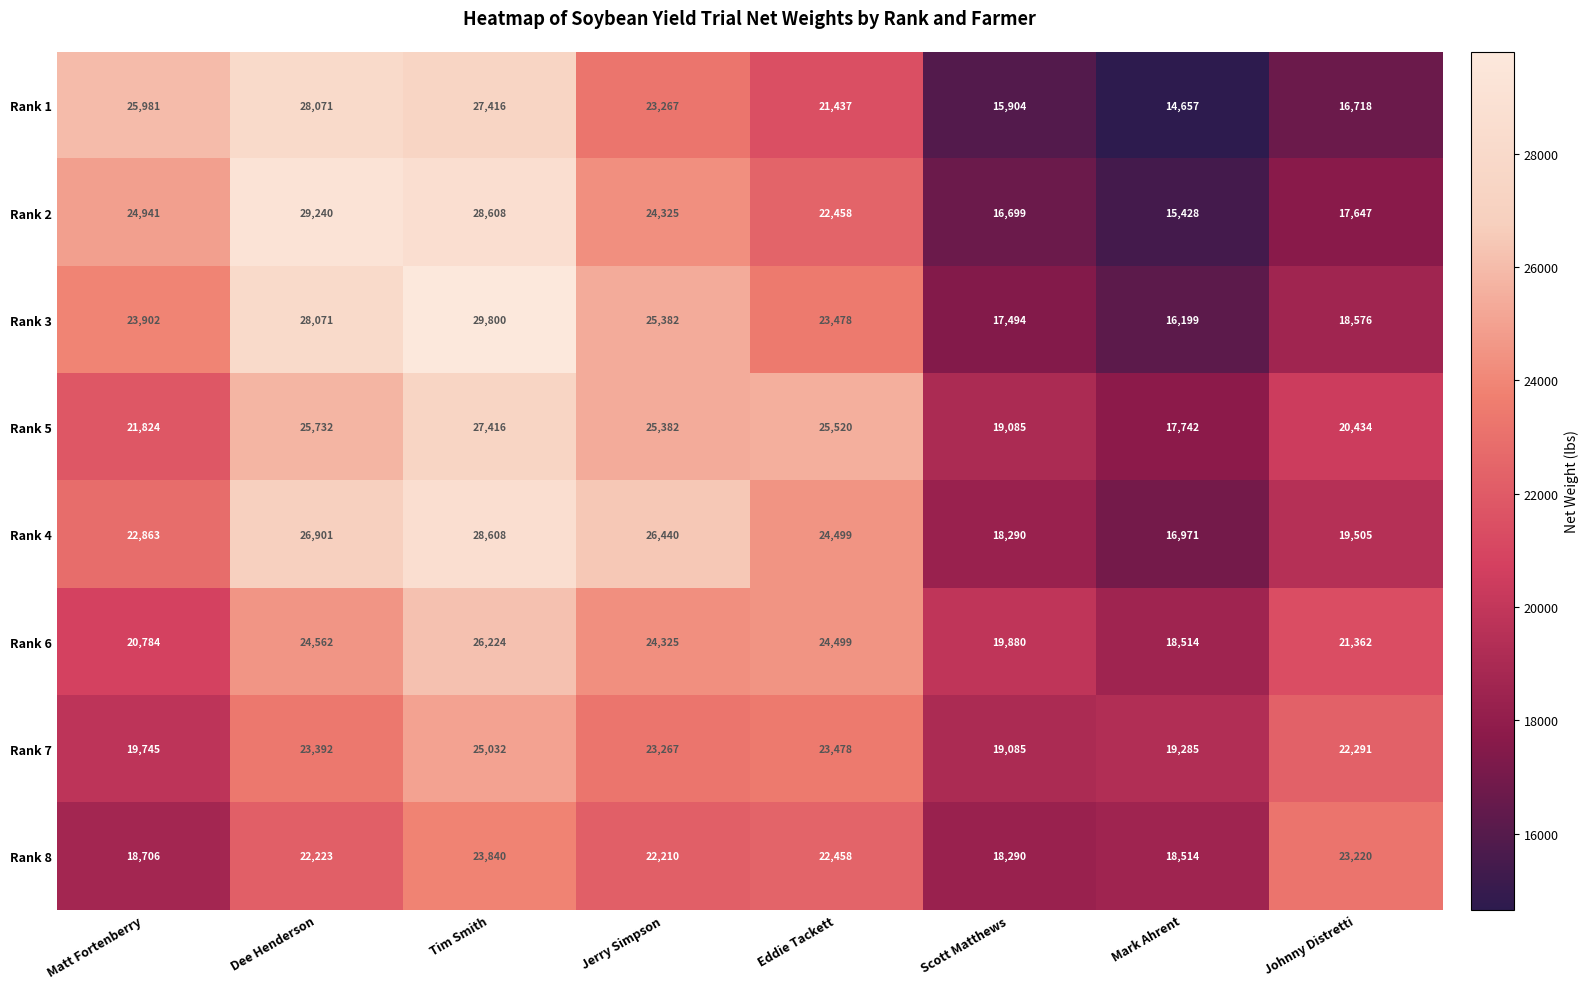

Is it true that Rank 3 equals 15005 at Jerry Simpson?

False